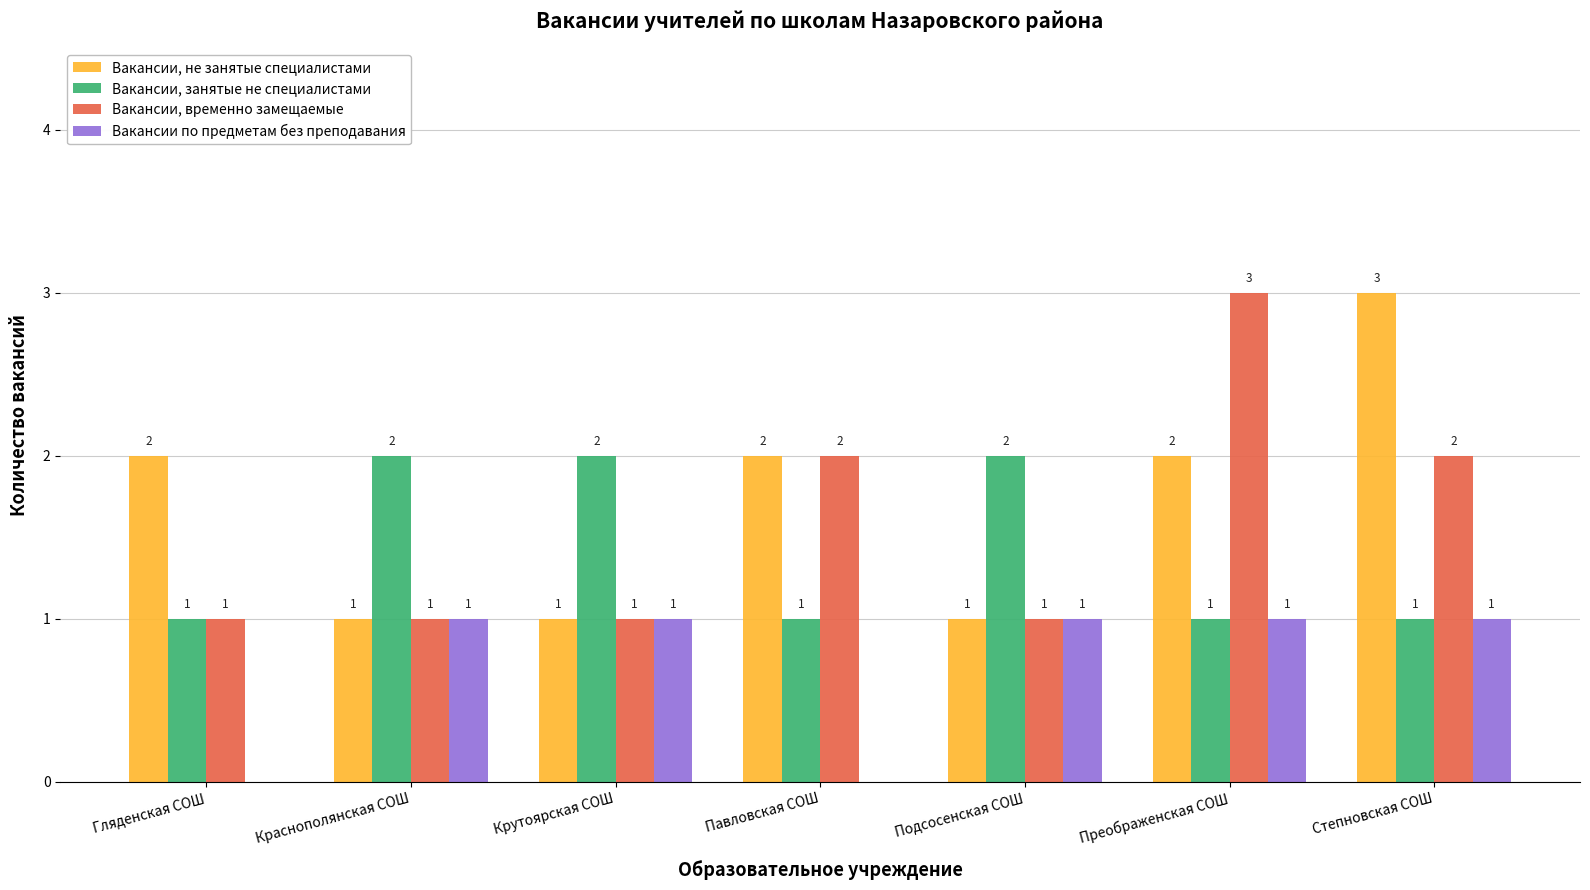

What are all the series names shown in the legend?

Вакансии, не занятые специалистами, Вакансии, занятые не специалистами, Вакансии, временно замещаемые, Вакансии по предметам без преподавания